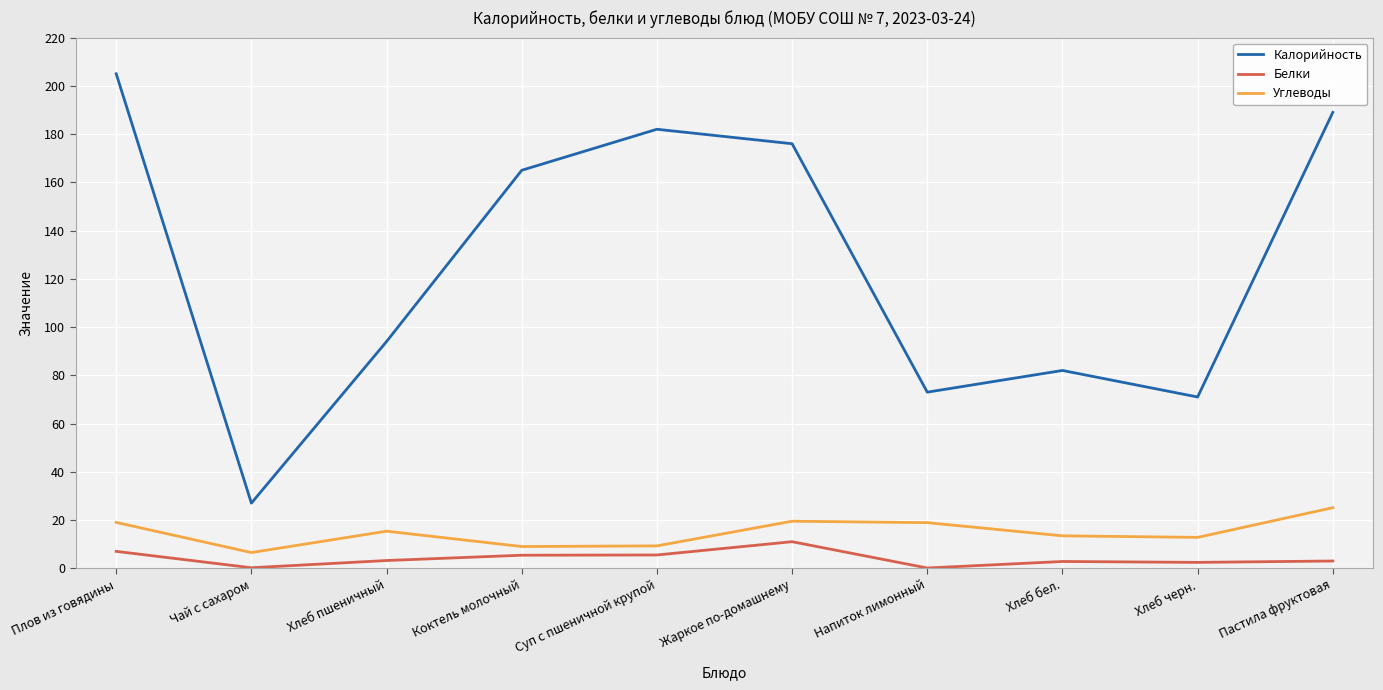

True or false: Белки has a value of 0.1 at Напиток лимонный.

True